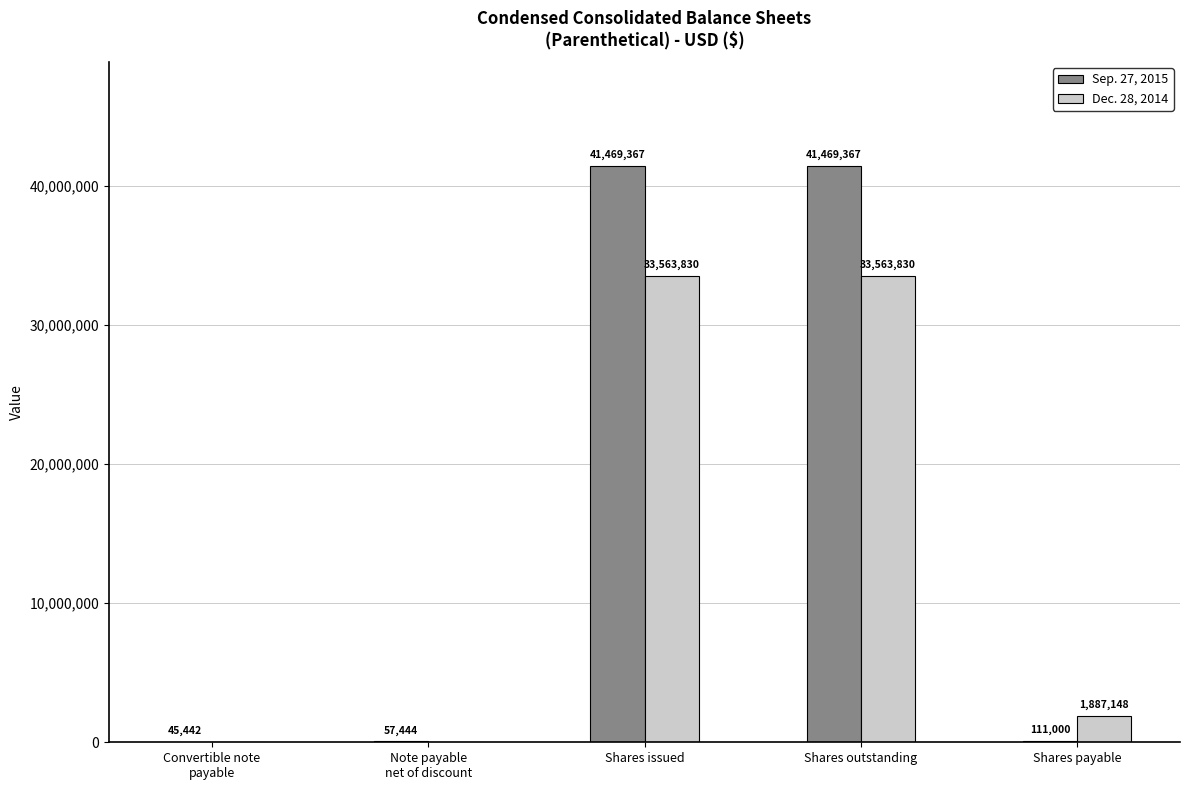

Read the Sep. 27, 2015 value at Shares payable, to the nearest 100.

111000